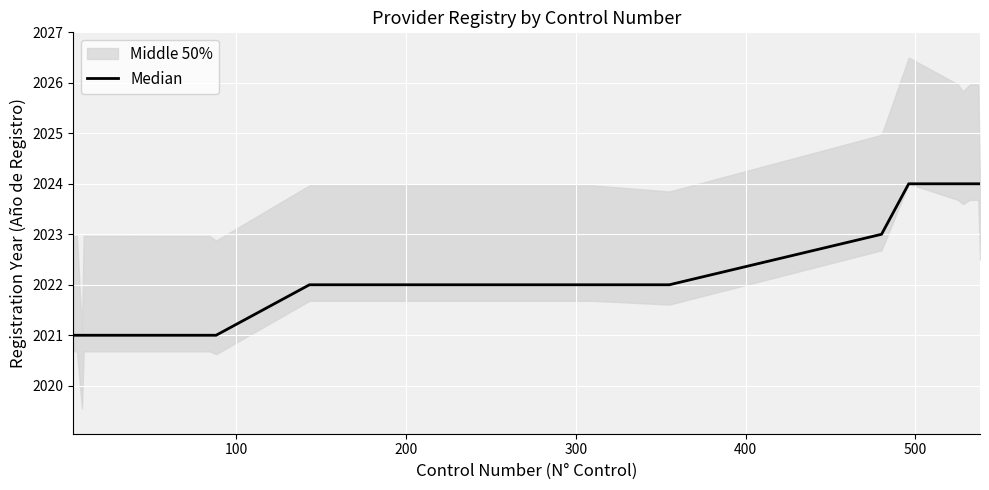

What is the label of the 30th point from the right?

8